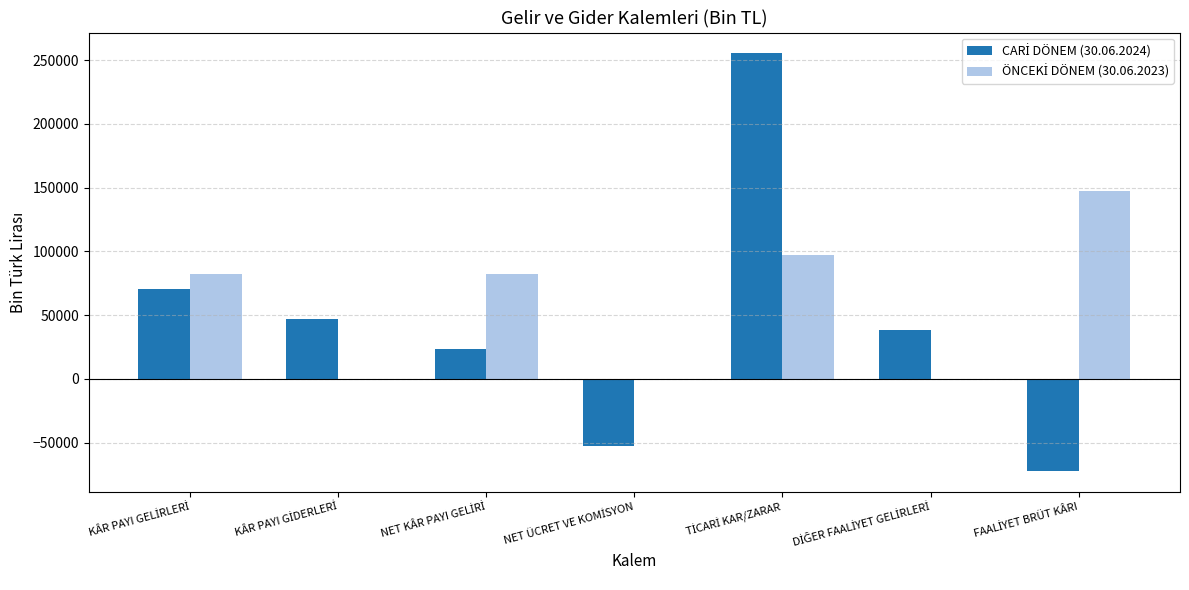

What is the greatest value displayed?

255225